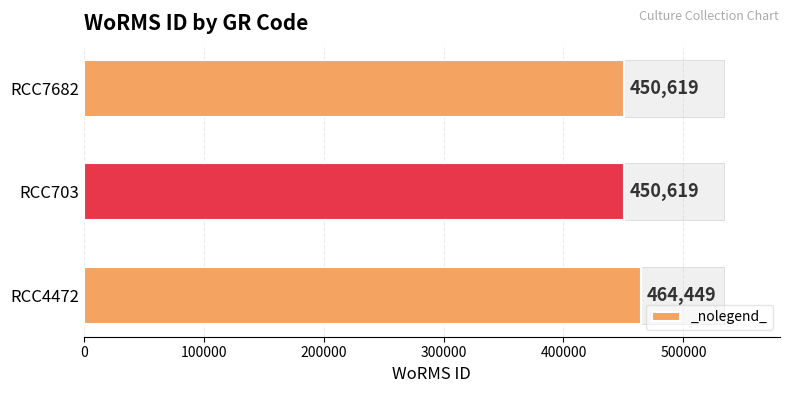

How many values are between 450619 and 464449?

3